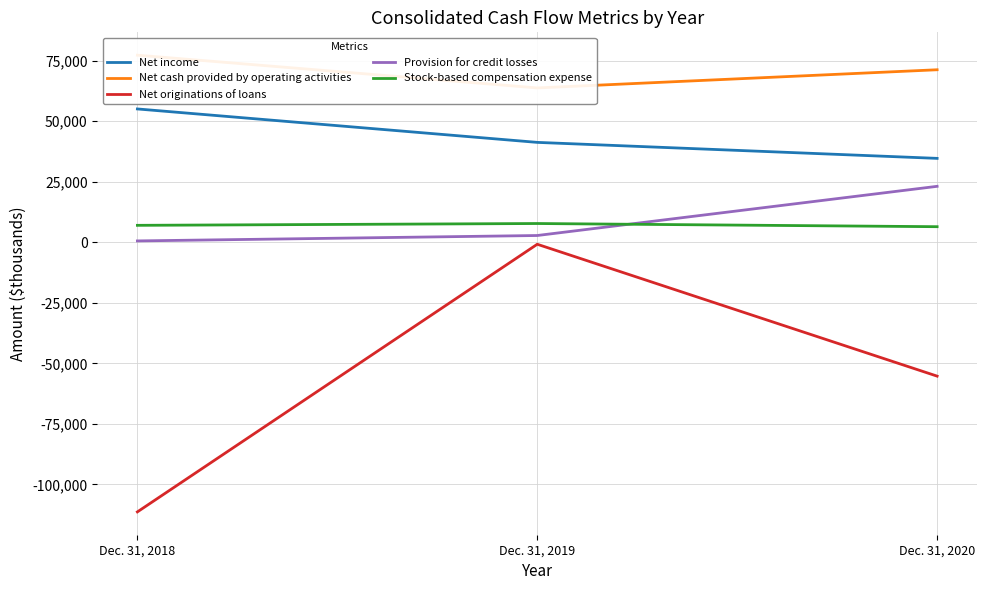

What are all the series names shown in the legend?

Net income, Net cash provided by operating activities, Net originations of loans, Provision for credit losses, Stock-based compensation expense